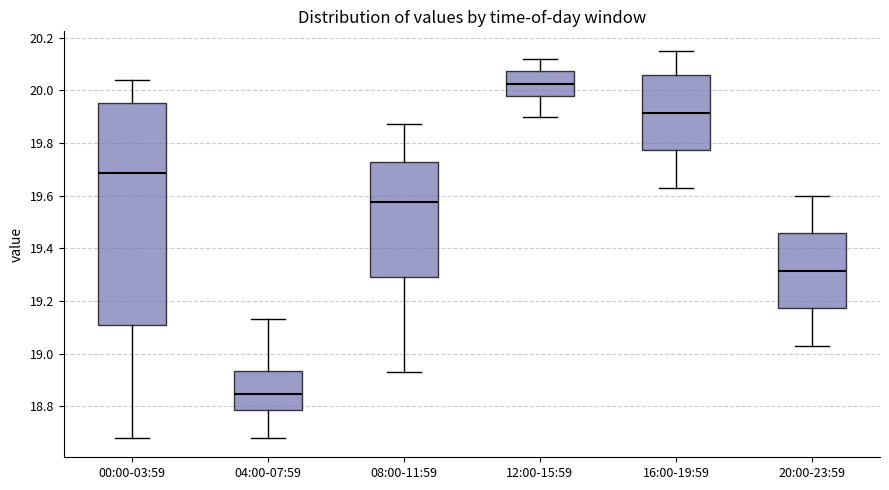

Reading left to right, read every box against the y-axis: the position of its median line, the range the box covers, and the ends of its whiskers. The values are not printed on the chart, so give them approximately, as read against the axis.

00:00-03:59: median 19.68, box 19.10 to 19.96, whiskers 18.68 to 20.04
04:00-07:59: median 18.84, box 18.78 to 18.94, whiskers 18.68 to 19.14
08:00-11:59: median 19.58, box 19.30 to 19.72, whiskers 18.94 to 19.88
12:00-15:59: median 20.02, box 19.98 to 20.08, whiskers 19.90 to 20.12
16:00-19:59: median 19.92, box 19.78 to 20.06, whiskers 19.64 to 20.16
20:00-23:59: median 19.32, box 19.18 to 19.46, whiskers 19.04 to 19.60